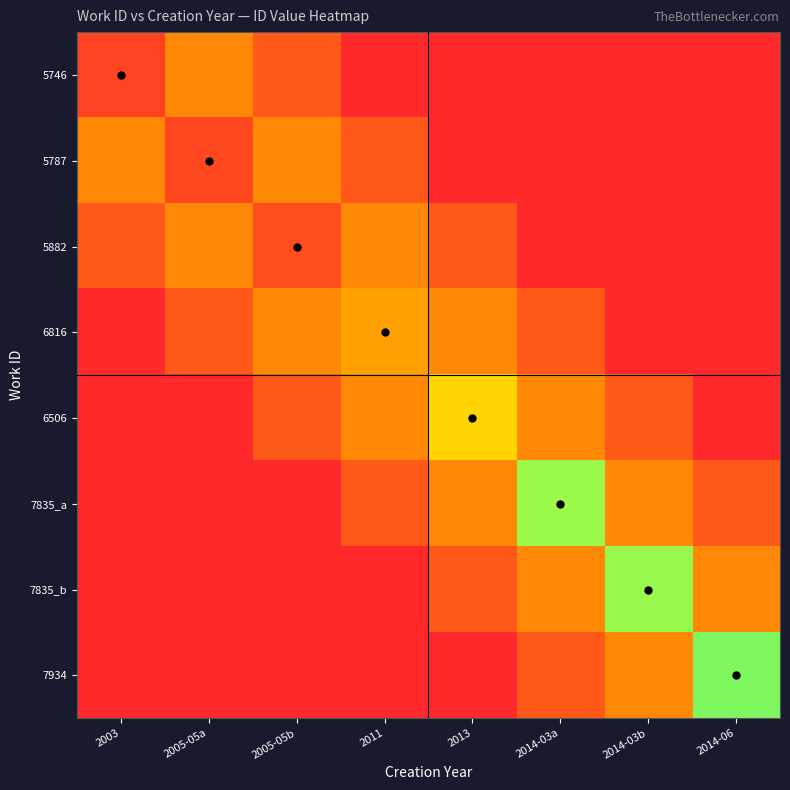

At which category does the chart reach its peak across all series?

2014-06